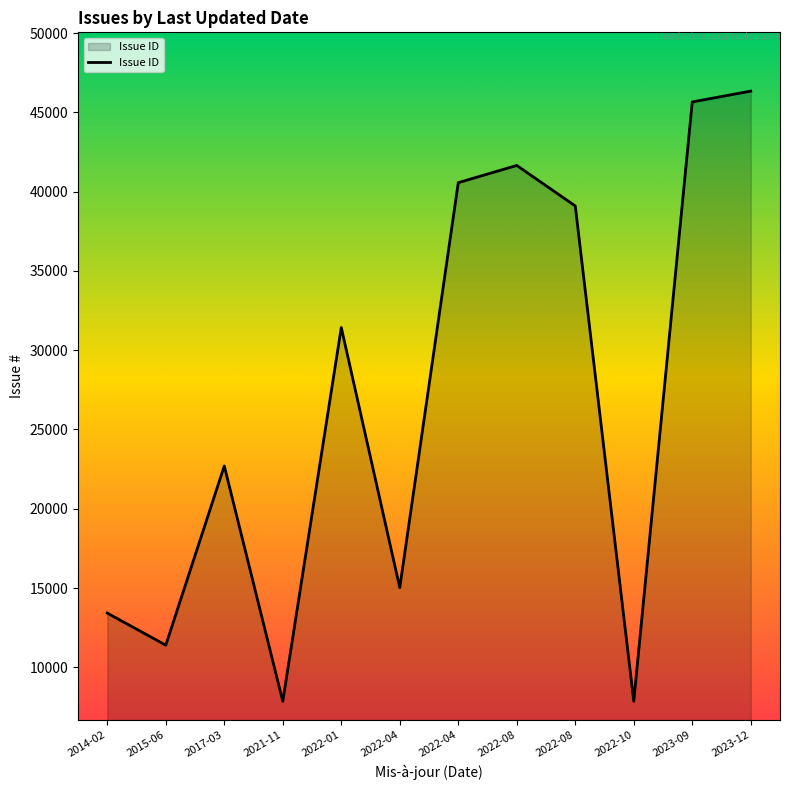

How many lines are shown in the chart?

1